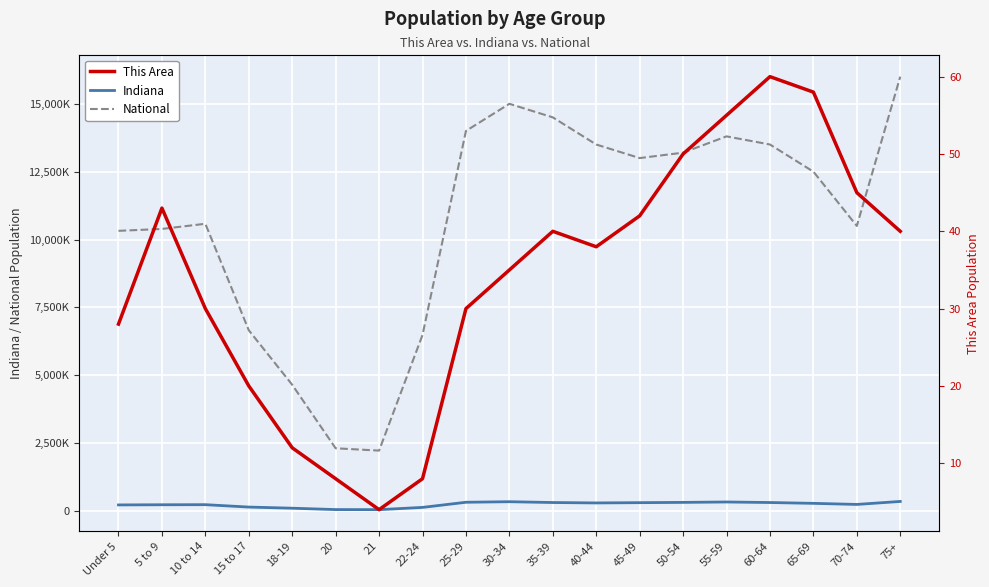

At which label does National first exceed 12500000?

25-29